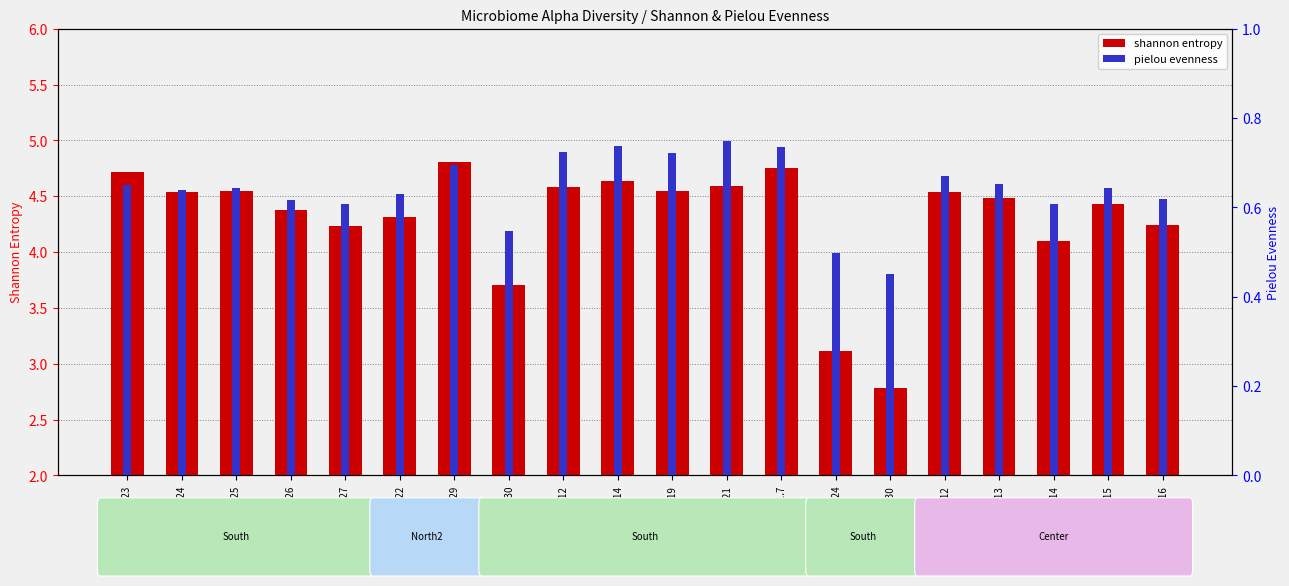

The value of pielou evenness at In.6.13 is 0.2. True or false?

False